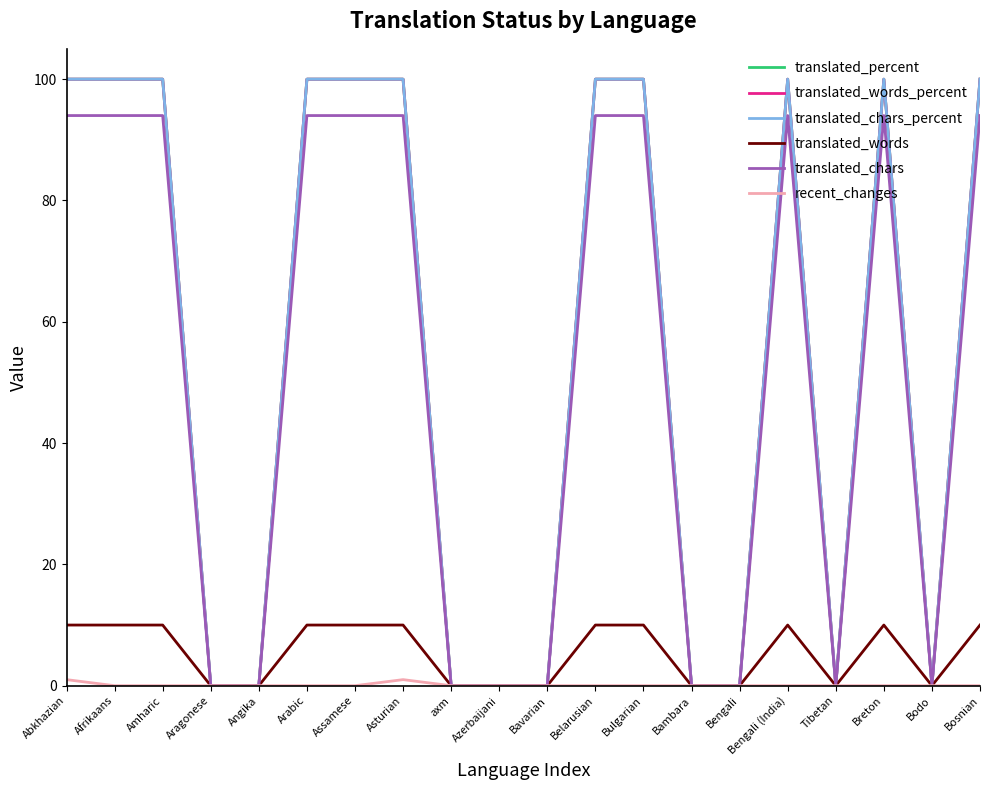

True or false: translated_words and translated_chars intersect in this chart.

False